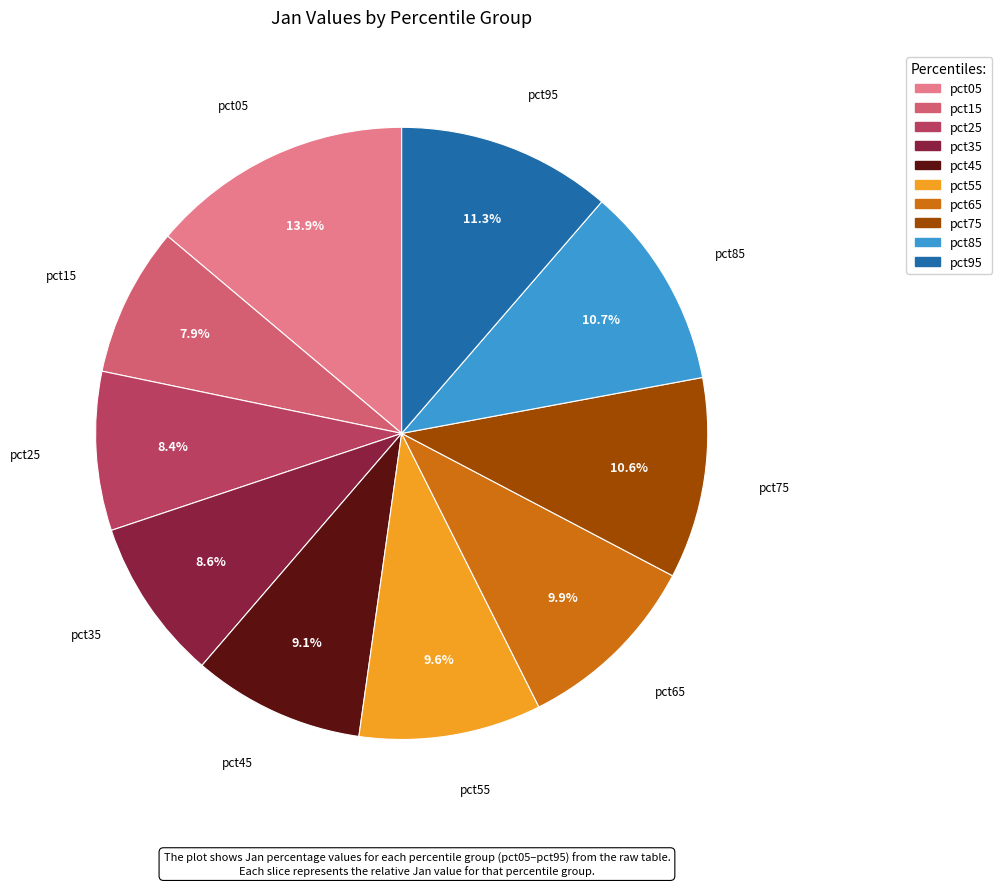

Which slice is the smallest?

pct15